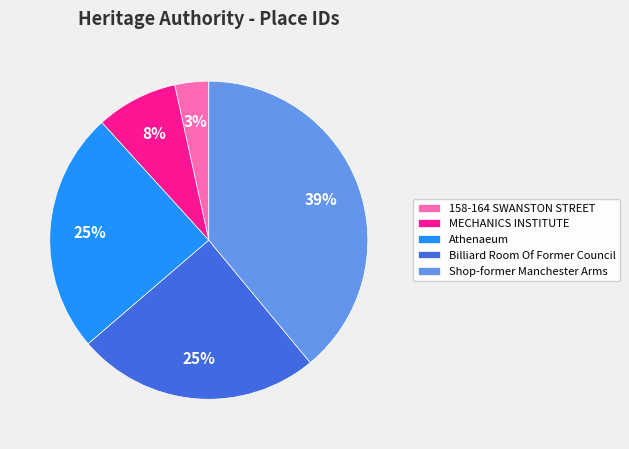

To the nearest percent, what percentage of the pie is Athenaeum?

25%